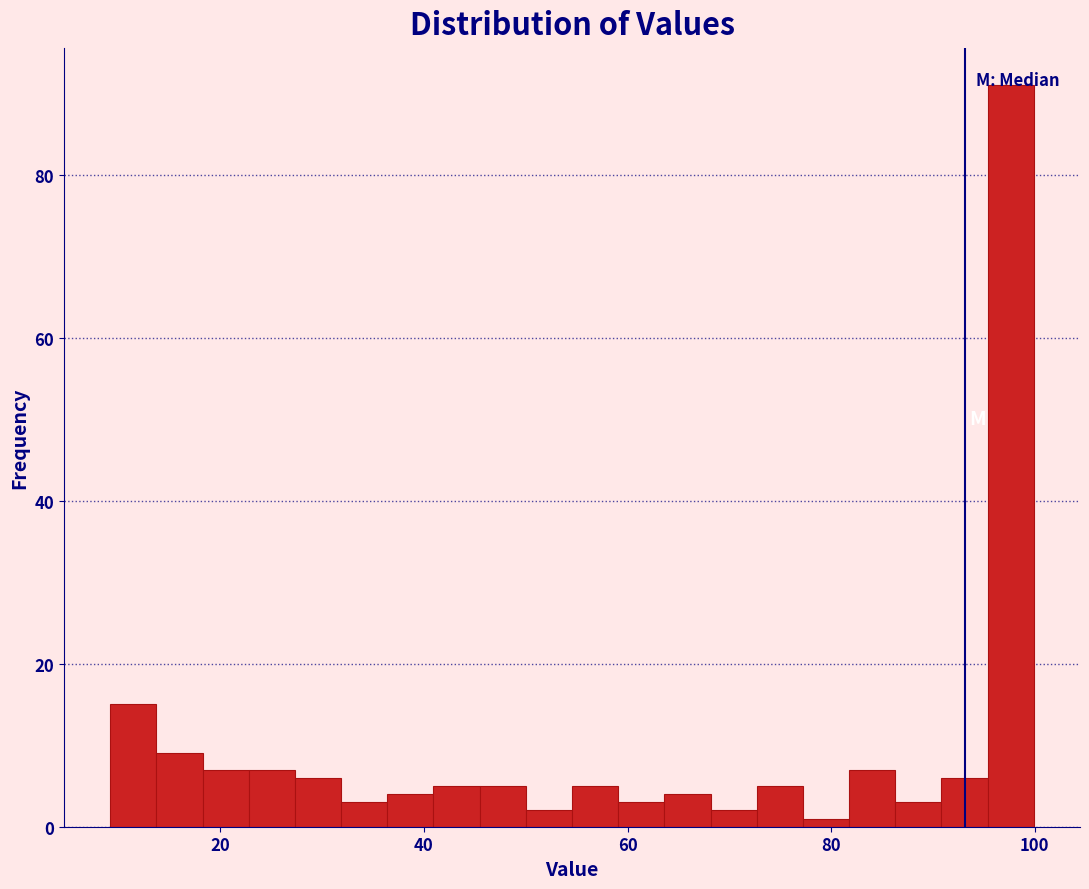

Around what value on the x-axis is the tallest bar? Give the approximate position of its centre, as read against the axis.

98